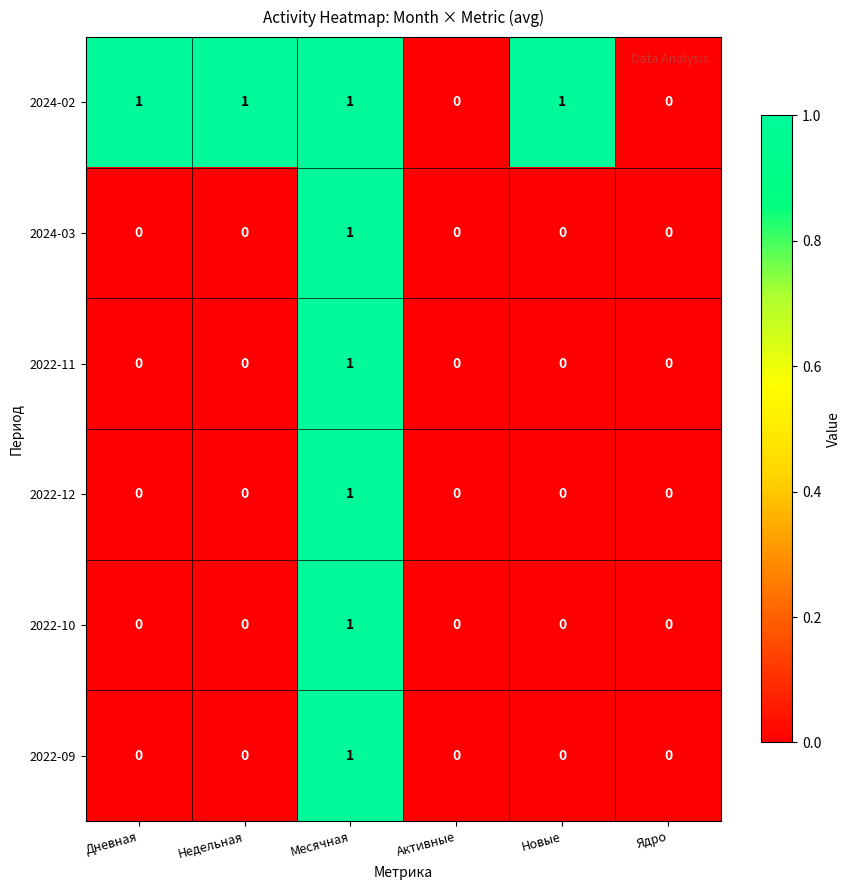

At which category is the sum across all series the highest?

Месячная